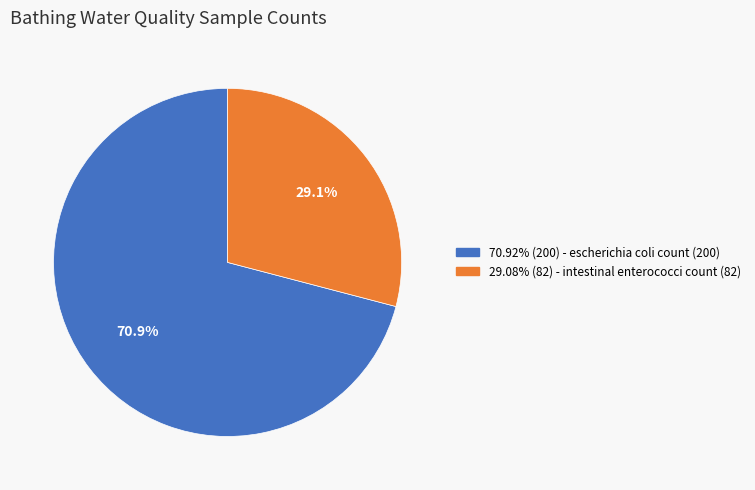

Does any single category account for the majority?

Yes